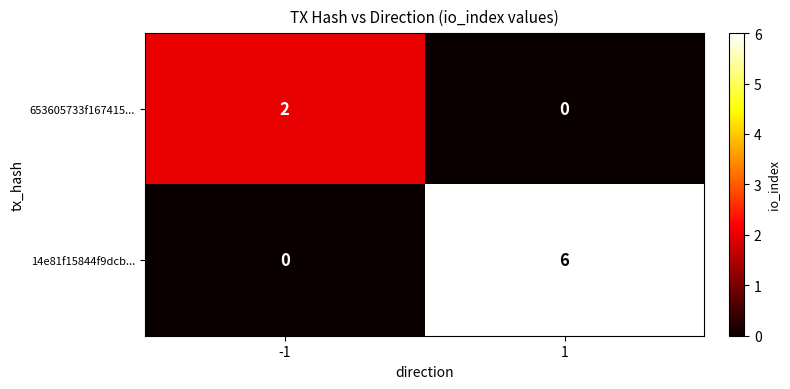

At which category does the chart reach its peak across all series?

1